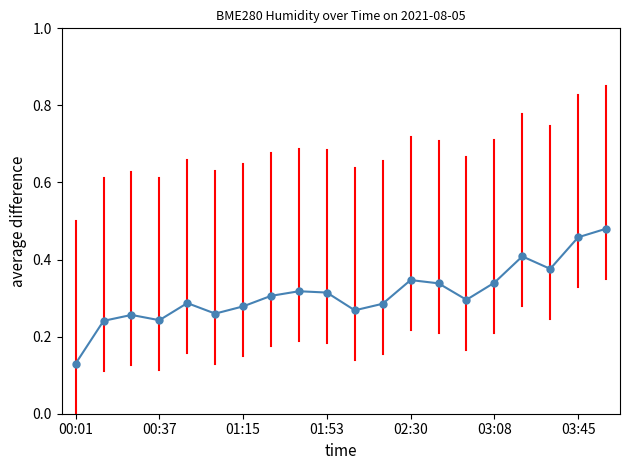

True or false: the data has more than 1 interior local peaks.

True